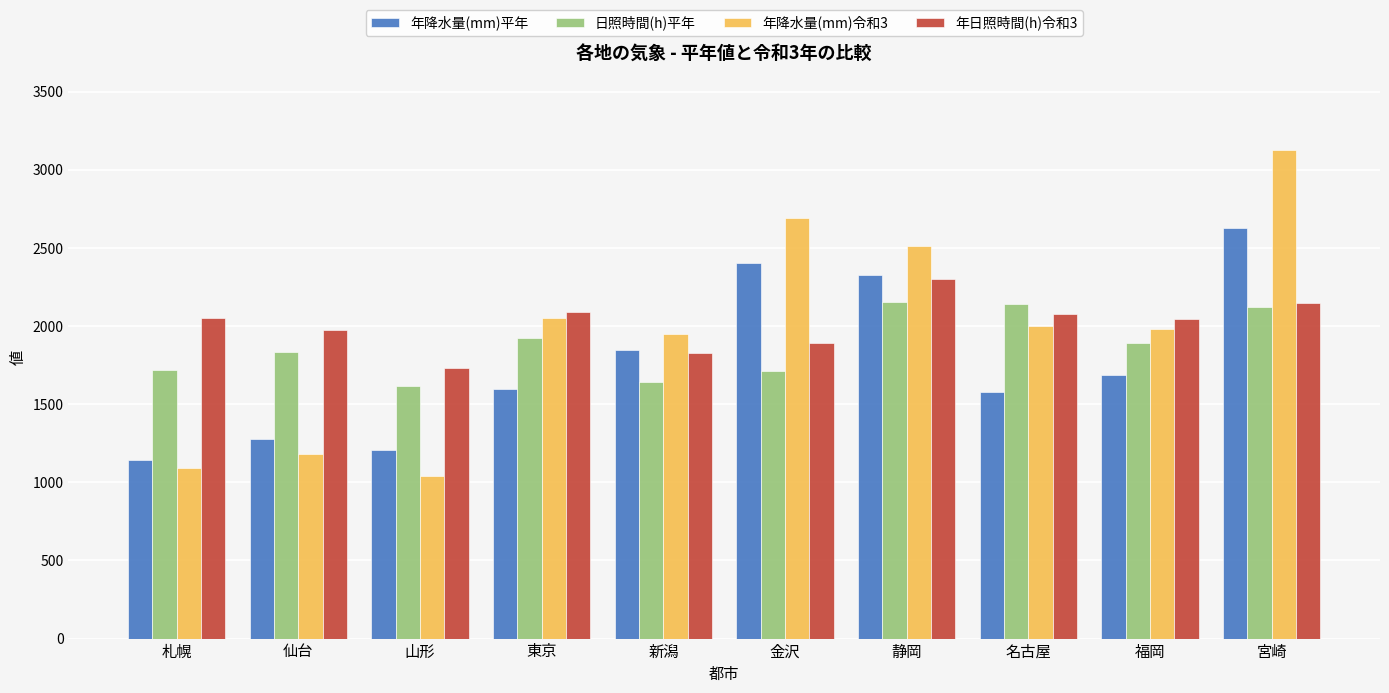

Read the 年日照時間(h)令和3 value at 宮崎.

2145.7